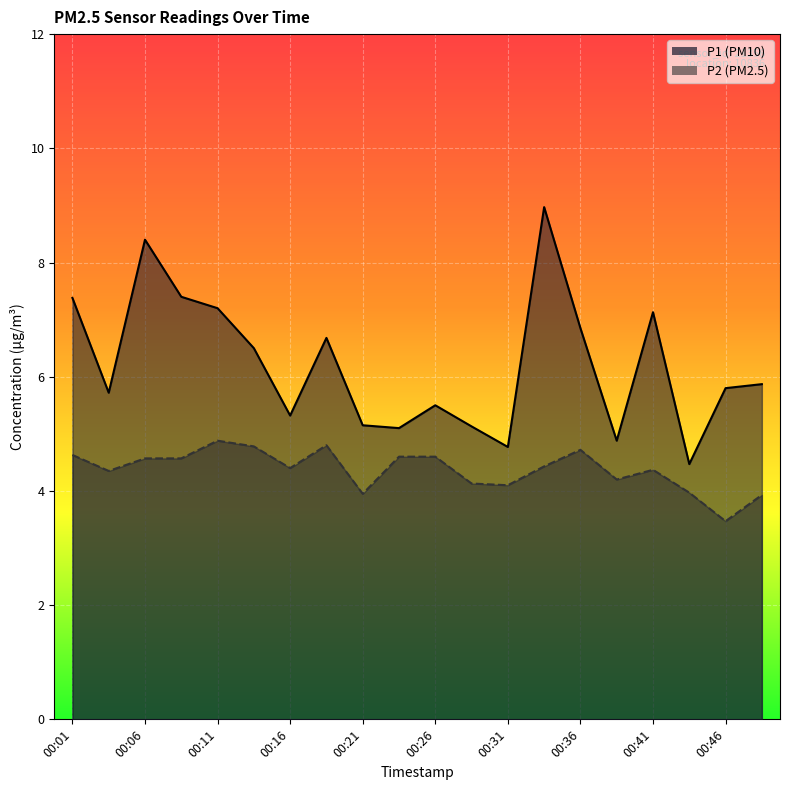

List the series in order of their peak value, lowest first.

P2, P1